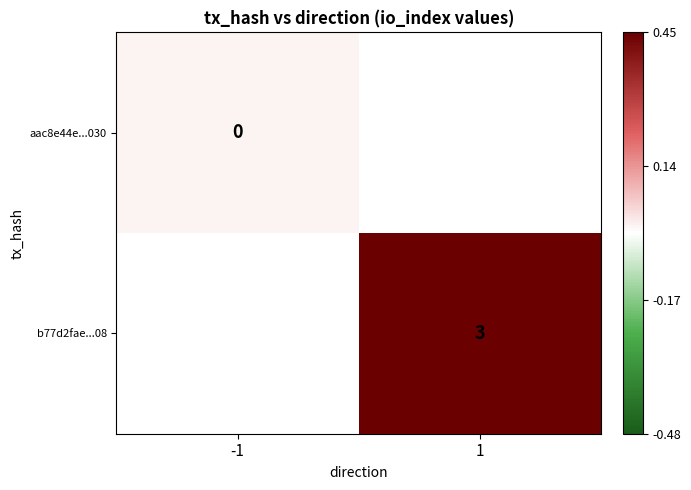

The value of b77d2fae...08 at 1 is 3.0. True or false?

True